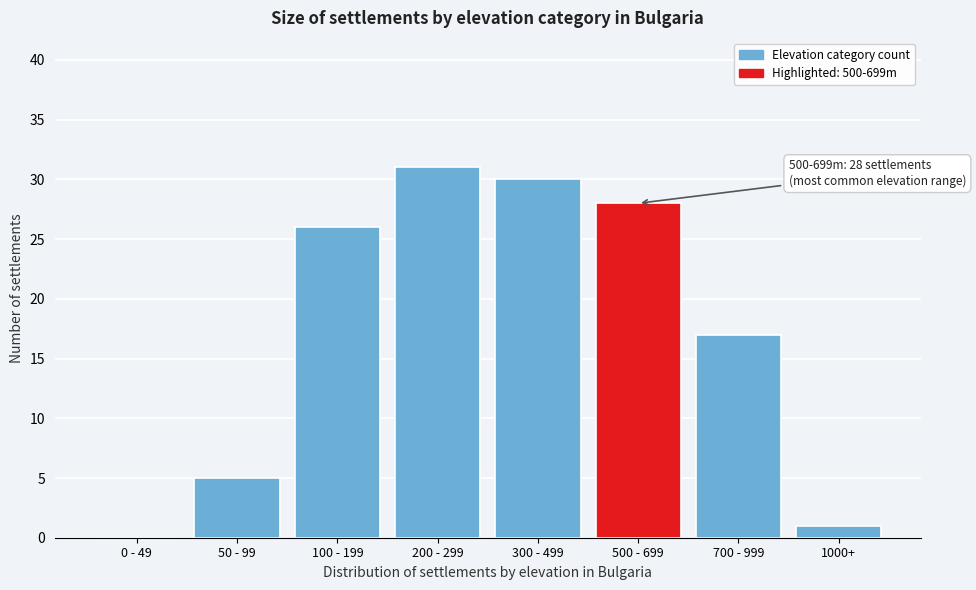

Reading right to left, list all the values displayed in this chart.

1000+=1	700 - 999=17	500 - 699=28	300 - 499=30	200 - 299=31	100 - 199=26	50 - 99=5	0 - 49=0